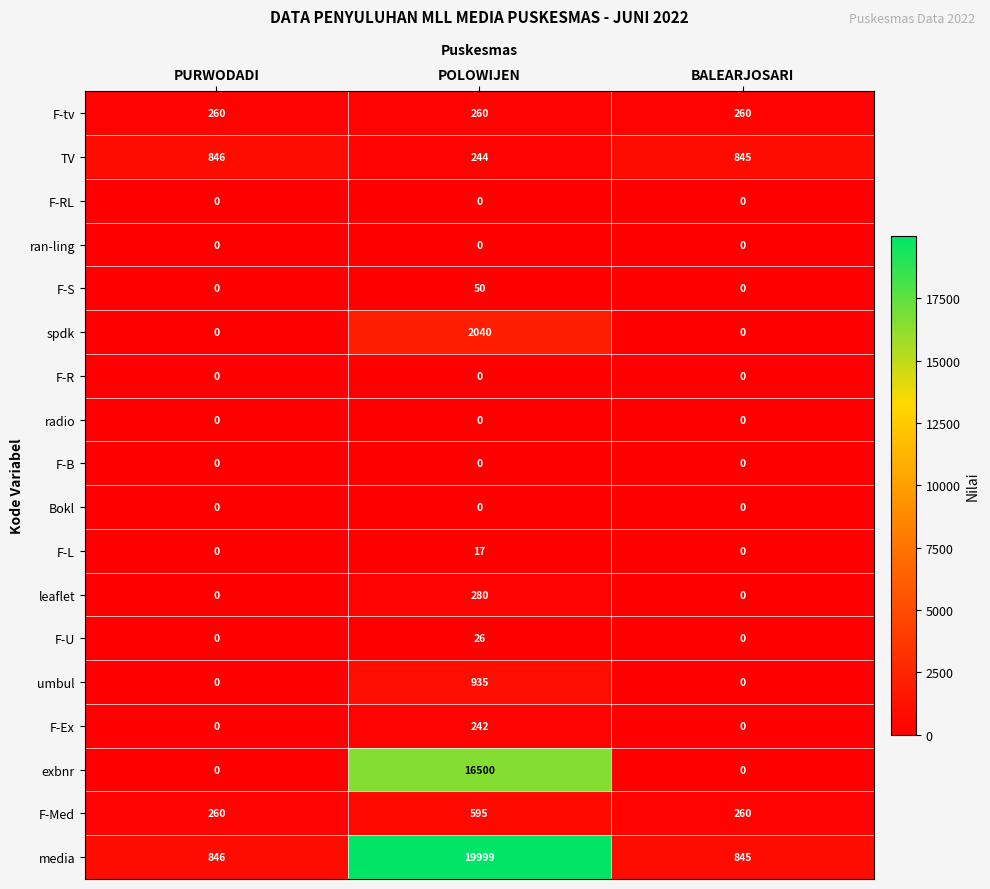

True or false: F-S has a value of 24 at PURWODADI.

False